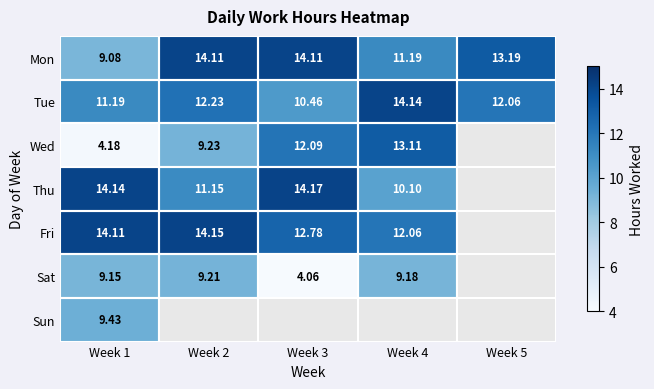

Is it true that Mon equals 6.3 at Week 5?

False